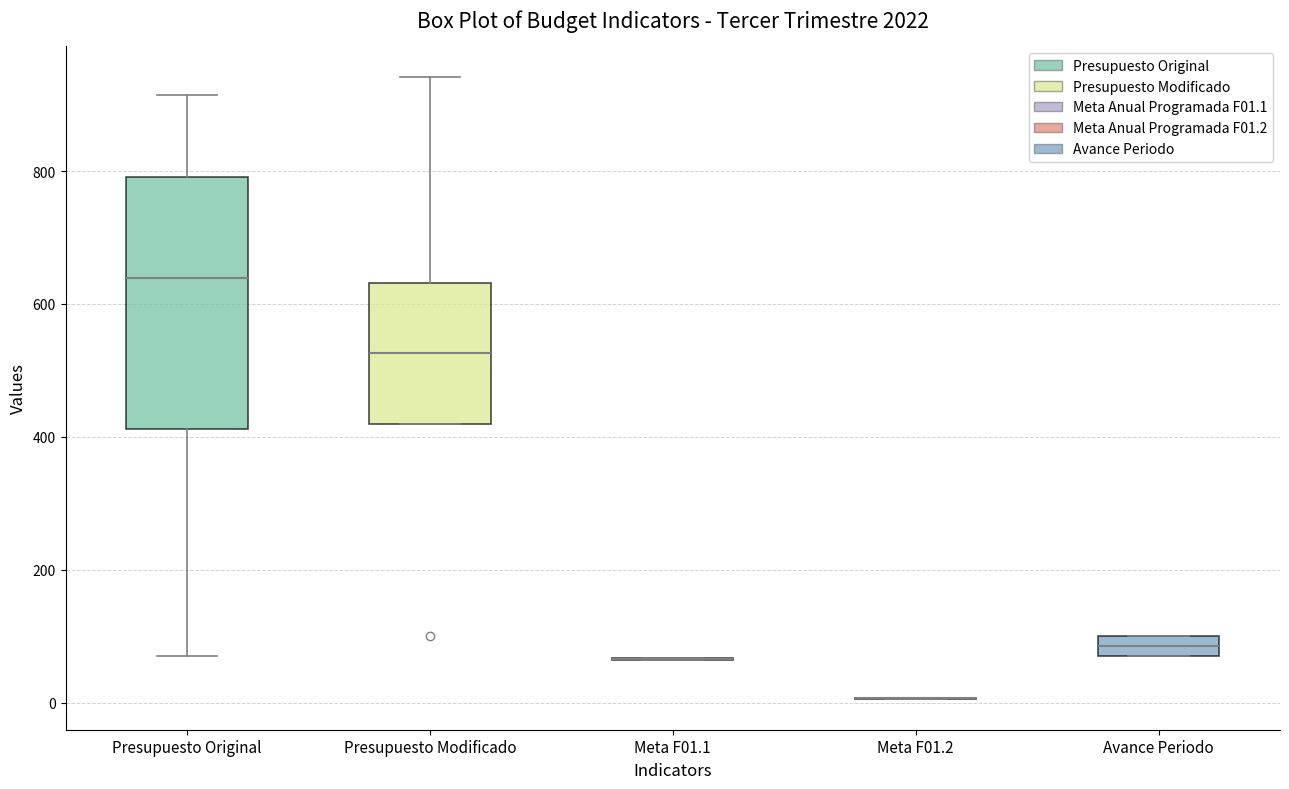

Comparing the boxes themselves (not the whiskers), which one is the tallest?

Presupuesto Original